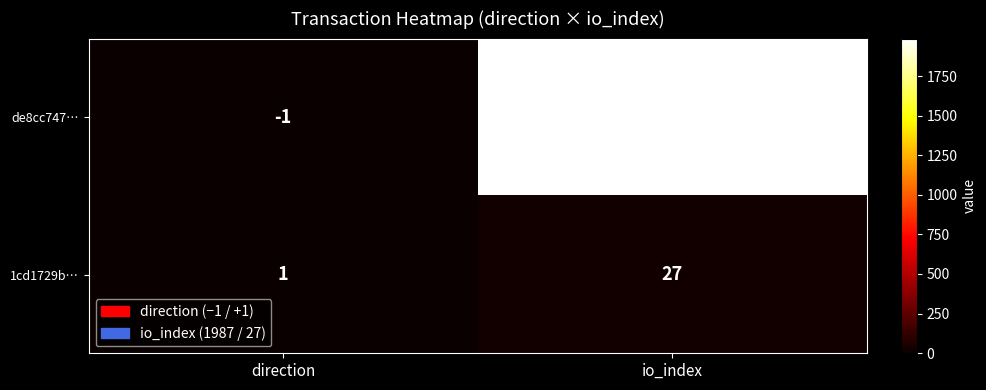

Which label corresponds to the largest value in the chart?

io_index